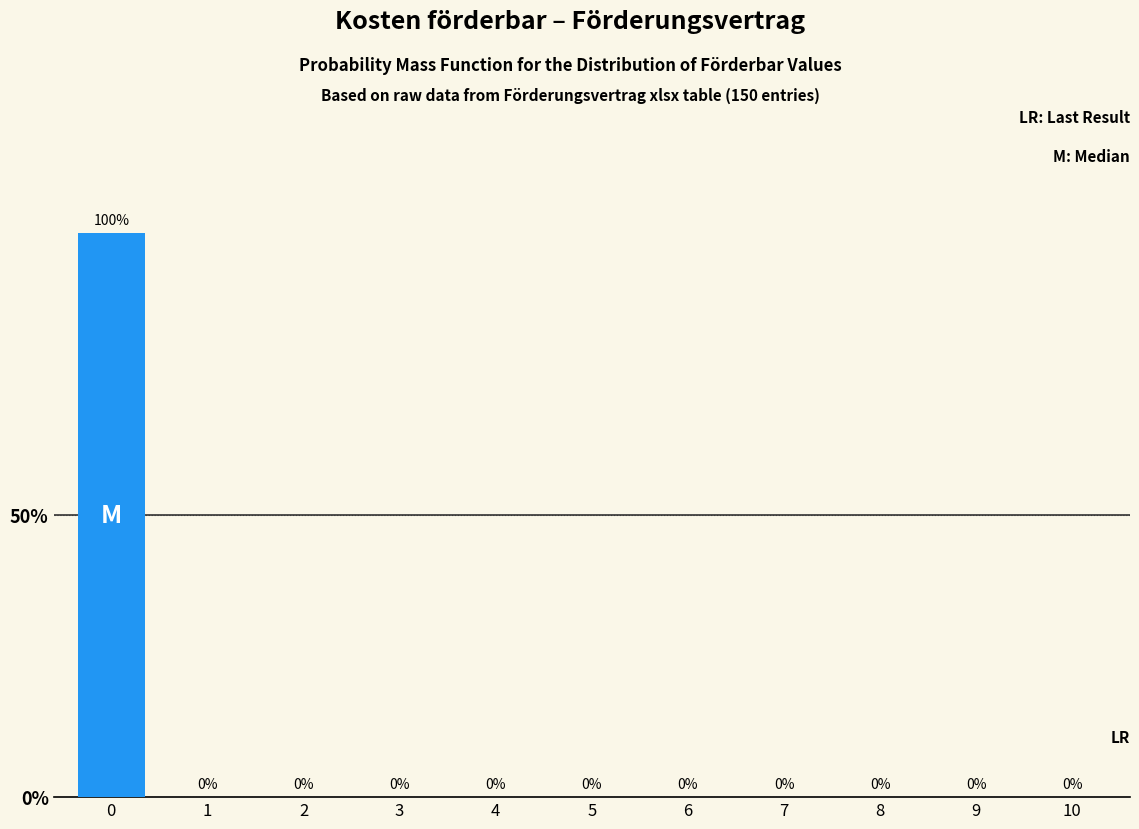

Reading right to left, what are all the values shown in this chart?

10=0	9=0	8=0	7=0	6=0	5=0	4=0	3=0	2=0	1=0	0=100